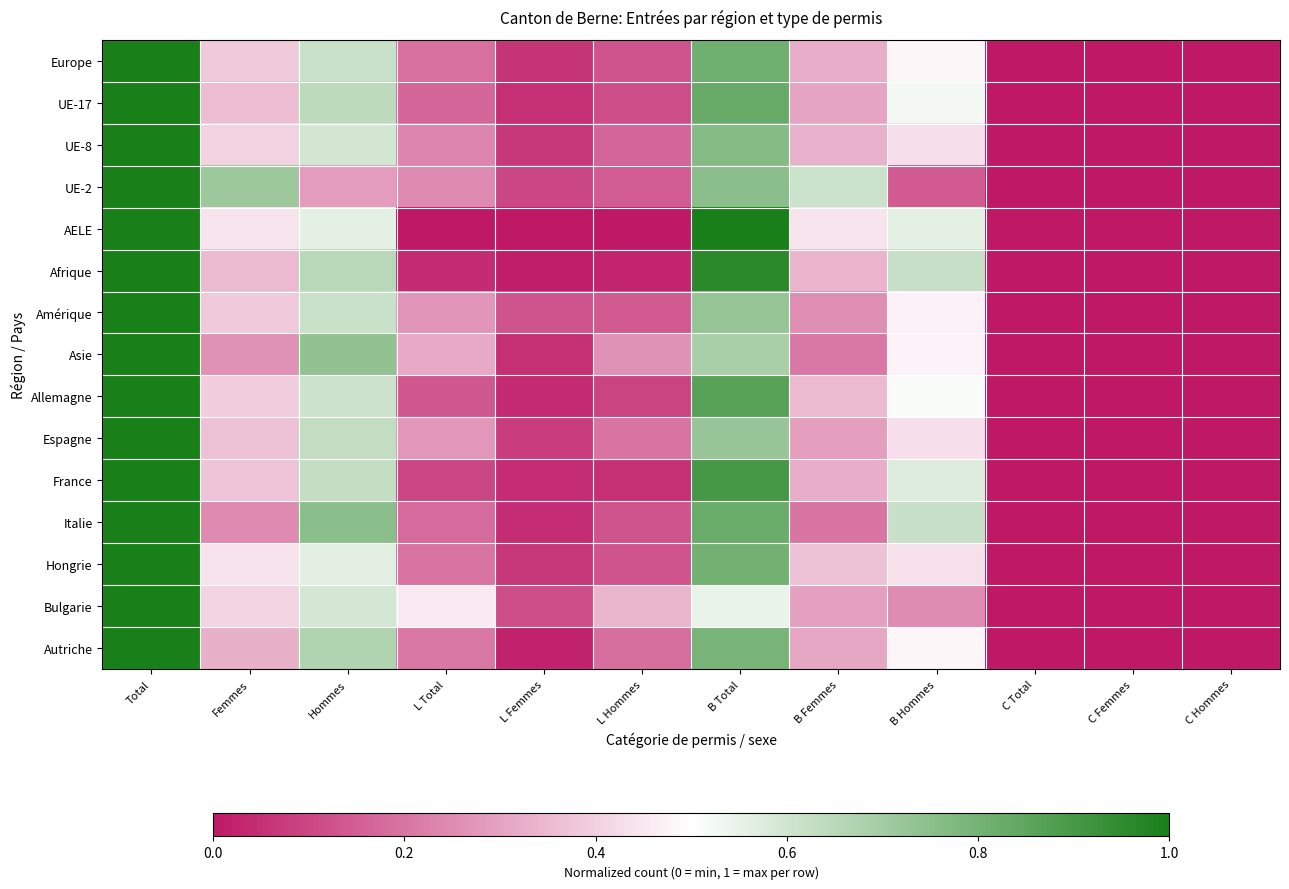

At which category is the sum across all series the highest?

Total